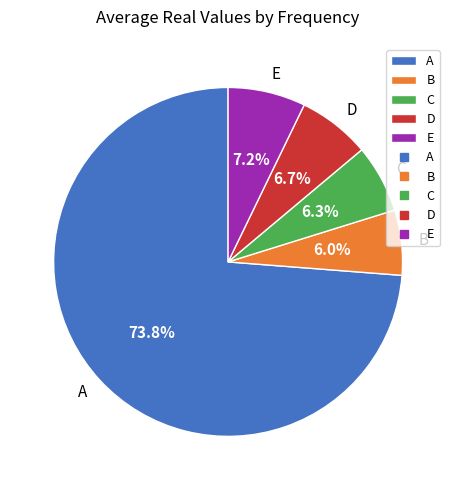

Which slice is the largest?

A